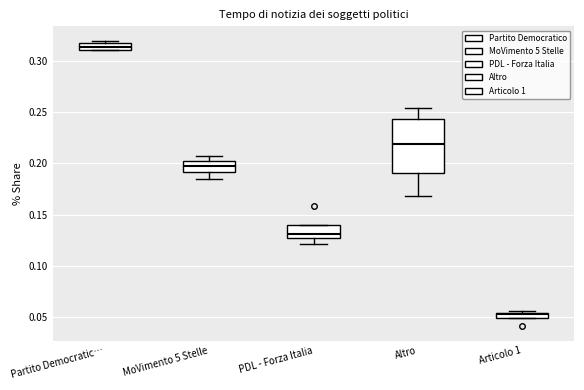

Where is the lower edge of the box for Articolo 1 on the y-axis? The values are not printed on the chart, so give them approximately, as read against the axis.

0.050